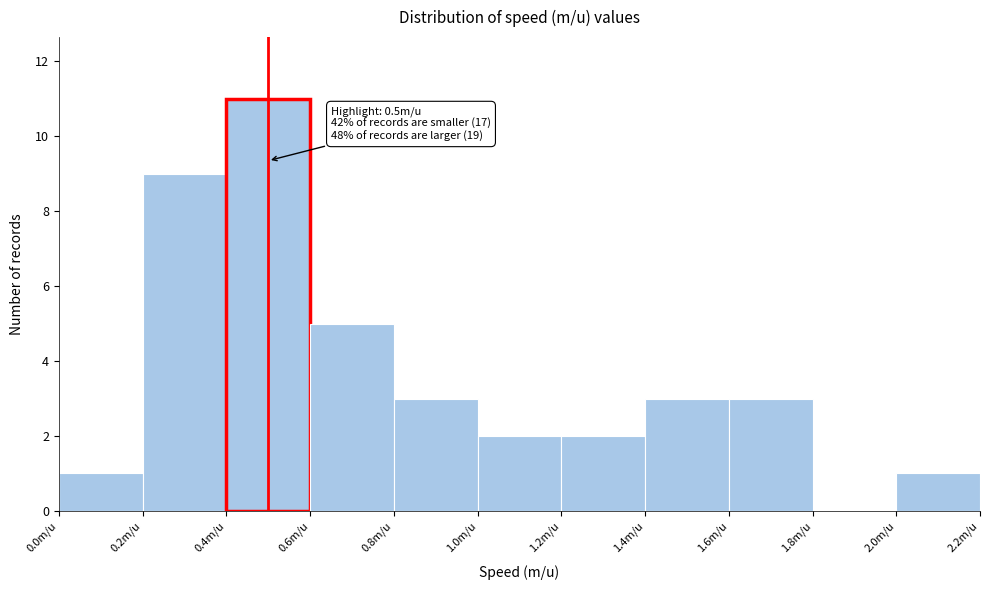

Which range on the x-axis has the tallest bar?

0.4 to 0.6